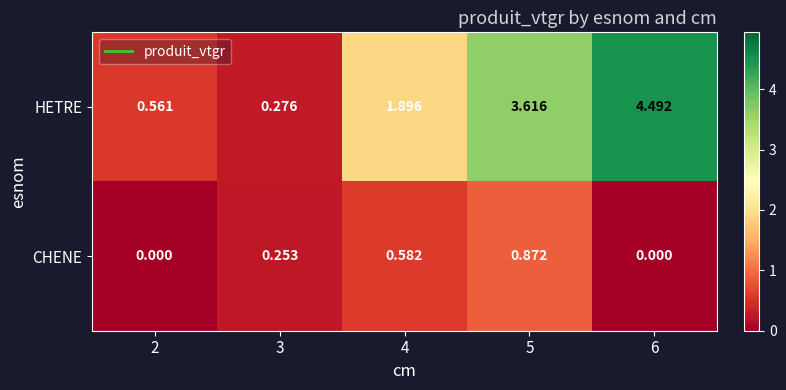

Rank the series by their maximum value, from lowest to highest.

CHENE, HETRE